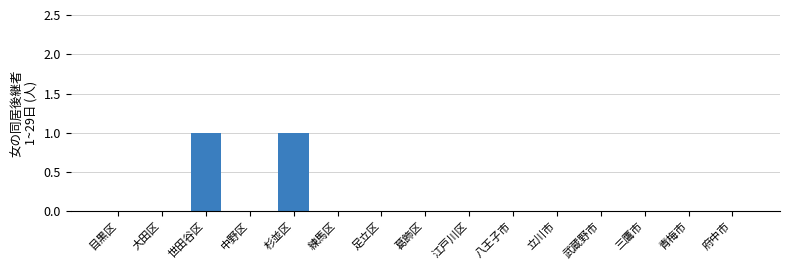

Is it true that the value at 青梅市 is -1?

False